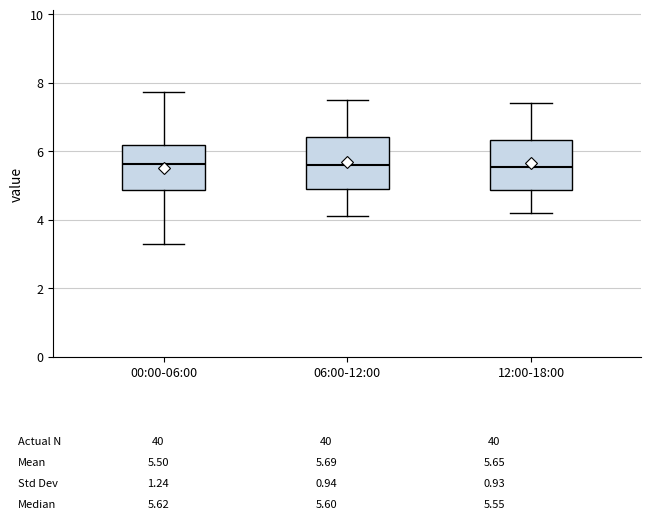

Reading left to right, read every box against the y-axis: the position of its median line, the range the box covers, and the ends of its whiskers. The values are not printed on the chart, so give them approximately, as read against the axis.

00:00-06:00: median 5.6, box 4.8 to 6.2, whiskers 3.4 to 7.8
06:00-12:00: median 5.6, box 5.0 to 6.4, whiskers 4.2 to 7.6
12:00-18:00: median 5.6, box 4.8 to 6.4, whiskers 4.2 to 7.4